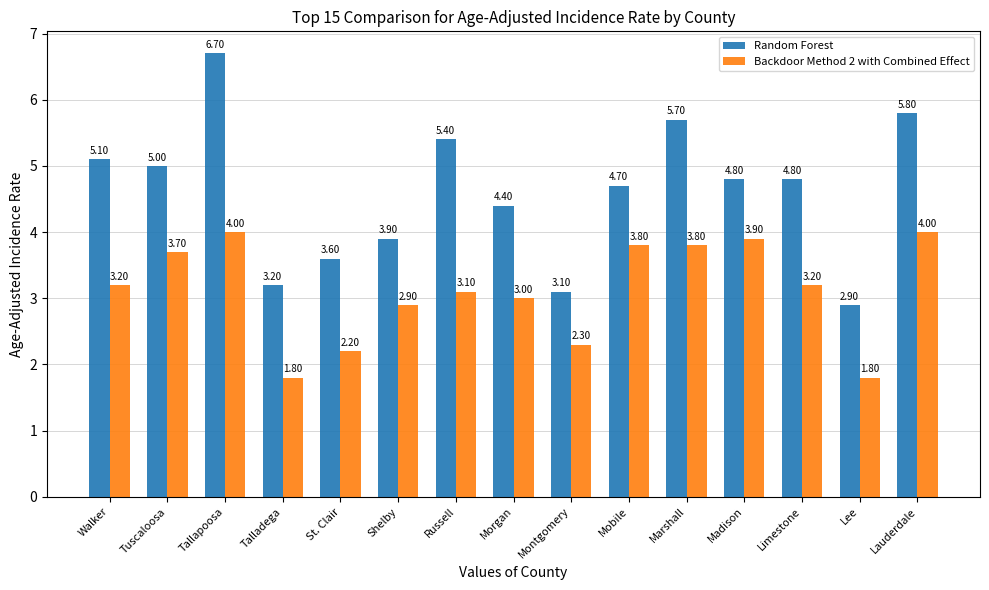

Reading right to left, extract all data points from this chart.

Random Forest: Lauderdale=5.8	Lee=2.9	Limestone=4.8	Madison=4.8	Marshall=5.7	Mobile=4.7	Montgomery=3.1	Morgan=4.4	Russell=5.4	Shelby=3.9	St. Clair=3.6	Talladega=3.2	Tallapoosa=6.7	Tuscaloosa=5.0	Walker=5.1
Backdoor Method 2 with Combined Effect: Lauderdale=4.0	Lee=1.8	Limestone=3.2	Madison=3.9	Marshall=3.8	Mobile=3.8	Montgomery=2.3	Morgan=3.0	Russell=3.1	Shelby=2.9	St. Clair=2.2	Talladega=1.8	Tallapoosa=4.0	Tuscaloosa=3.7	Walker=3.2